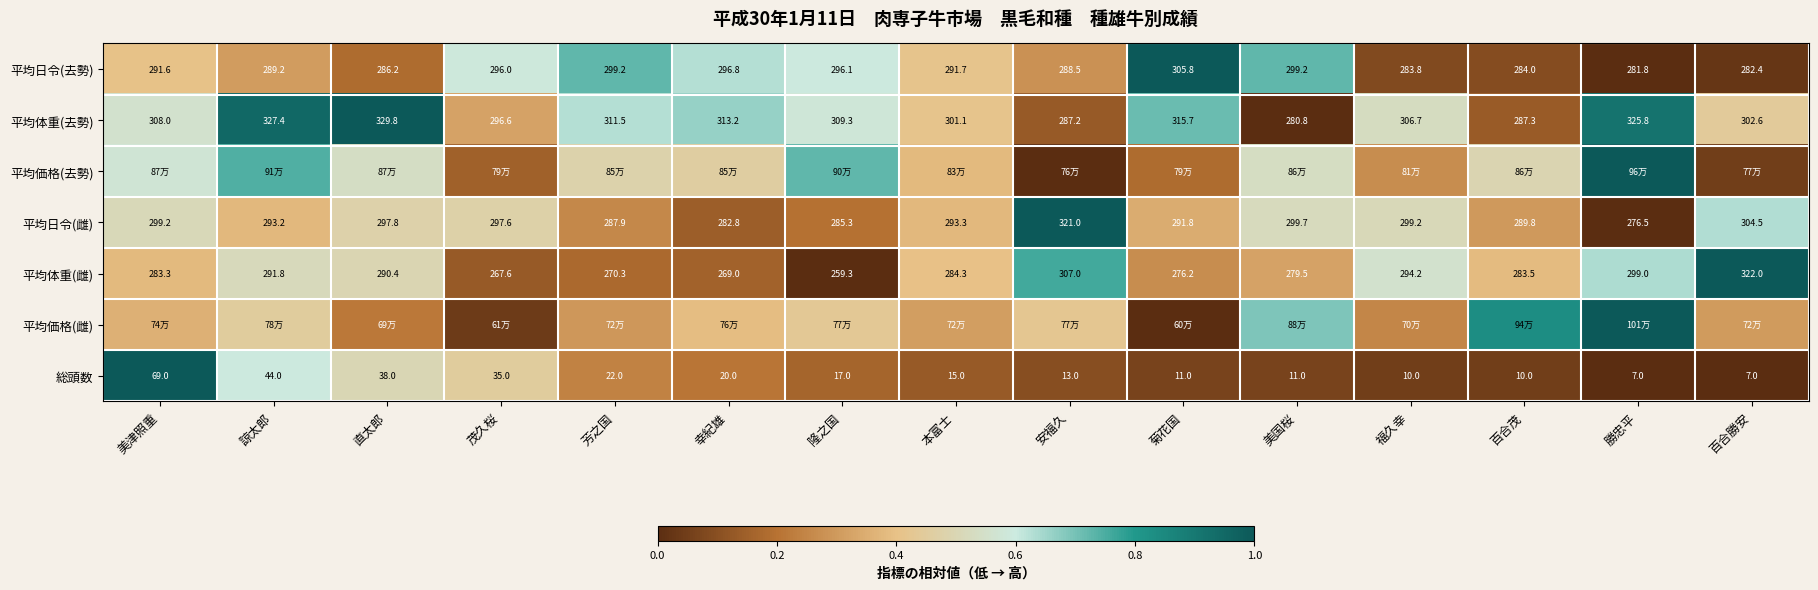

Which label corresponds to the smallest value in the chart?

勝忠平